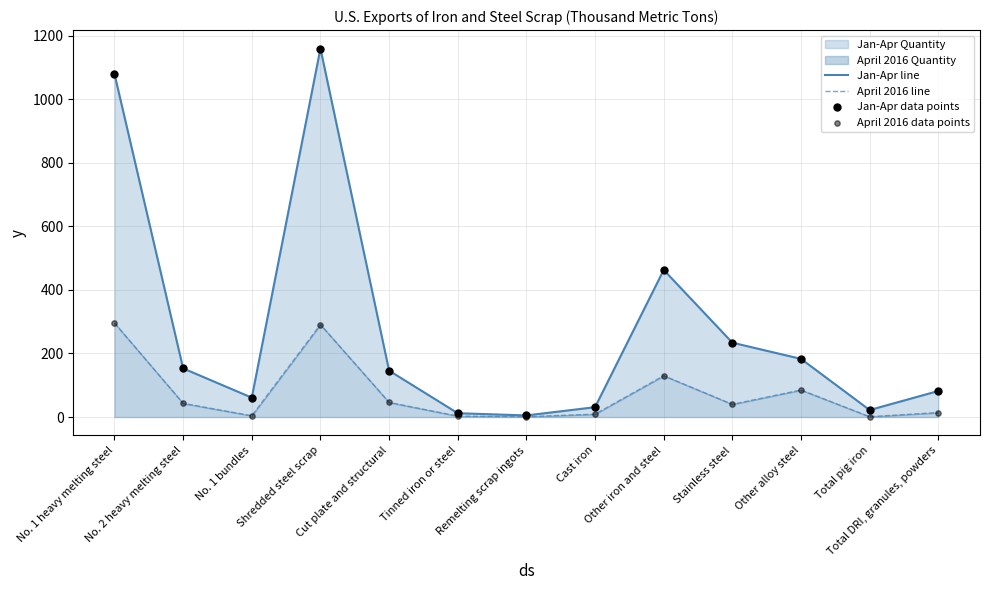

Which series contains the lowest Y value?

April 2016 line